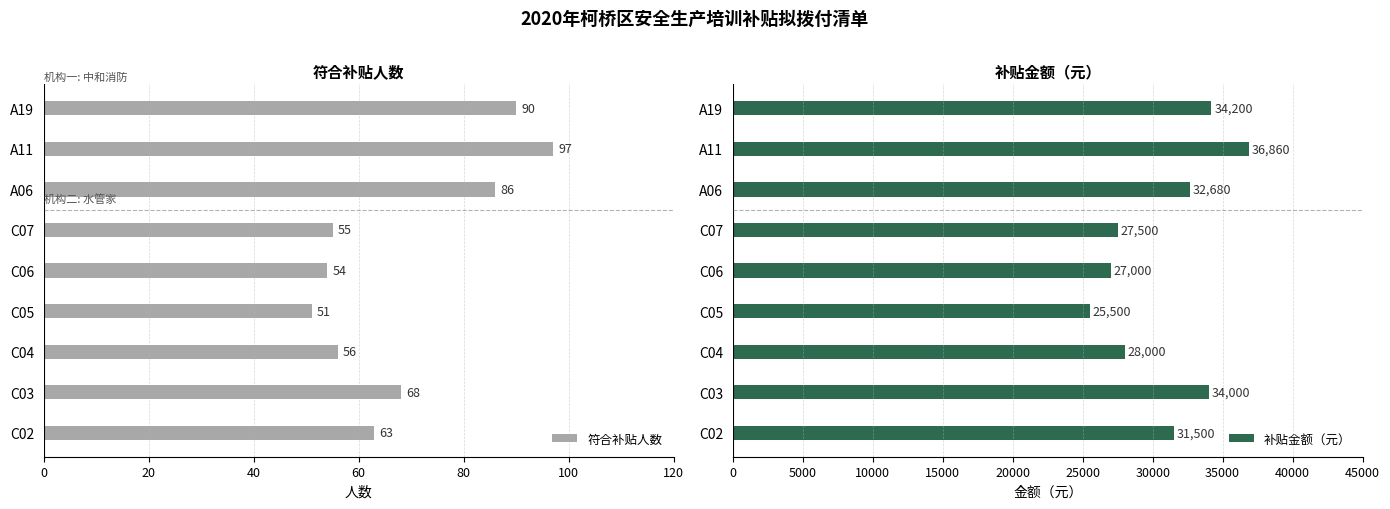

What is the maximum value shown in the chart?

36860